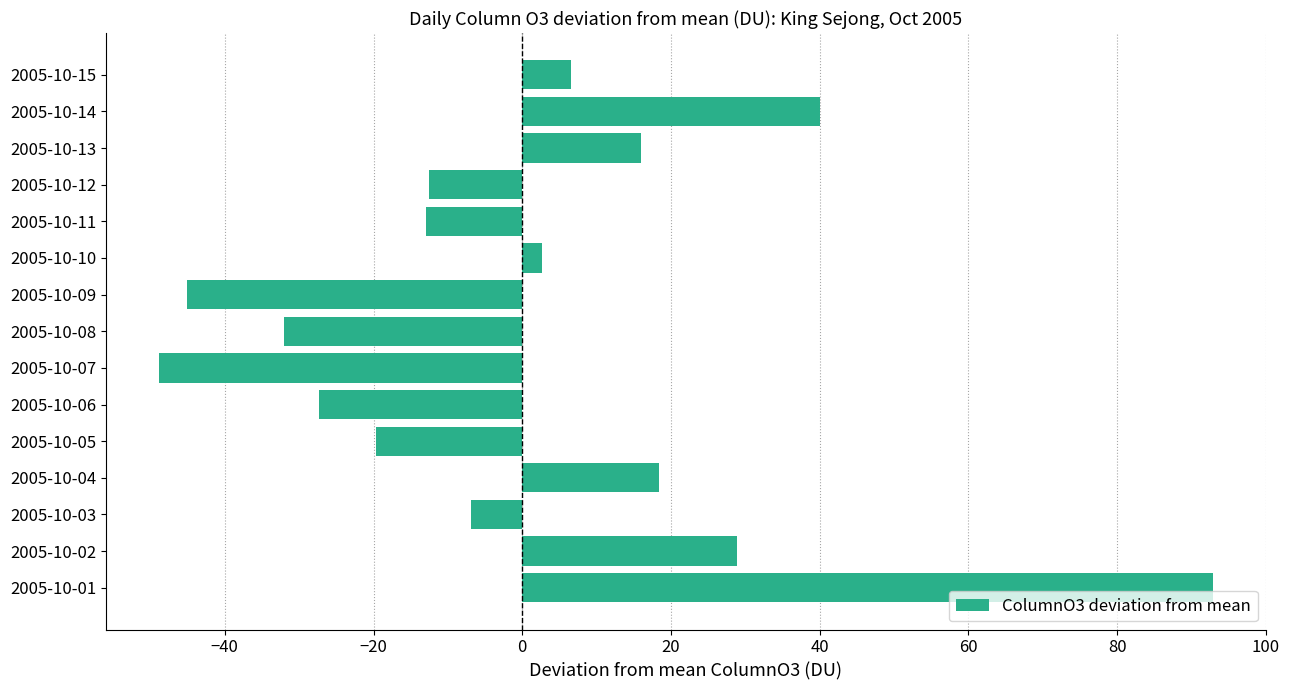

What is the sum of the values at 2005-10-15 and 2005-10-09?

-38.5